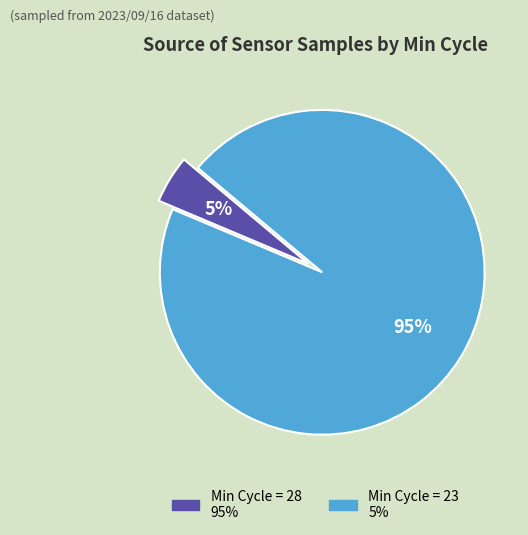

To the nearest percent, what is the difference between the largest and smallest slice percentages?

90%